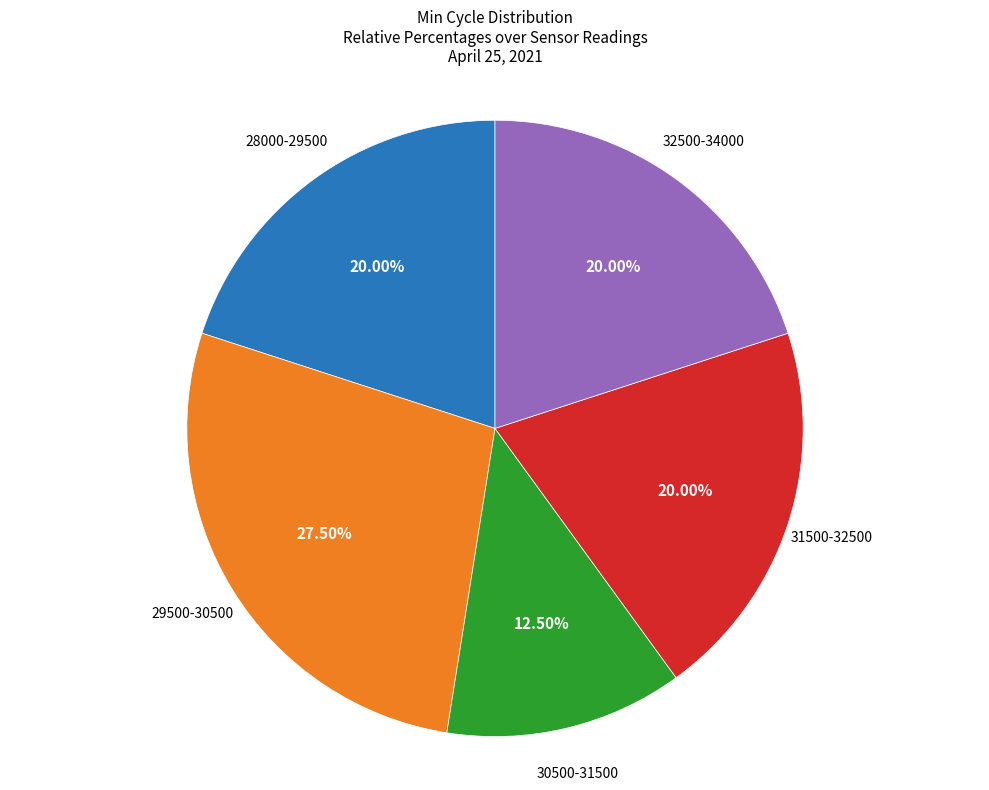

Is the sum of 29500-30500 and 31500-32500 greater than half?

No